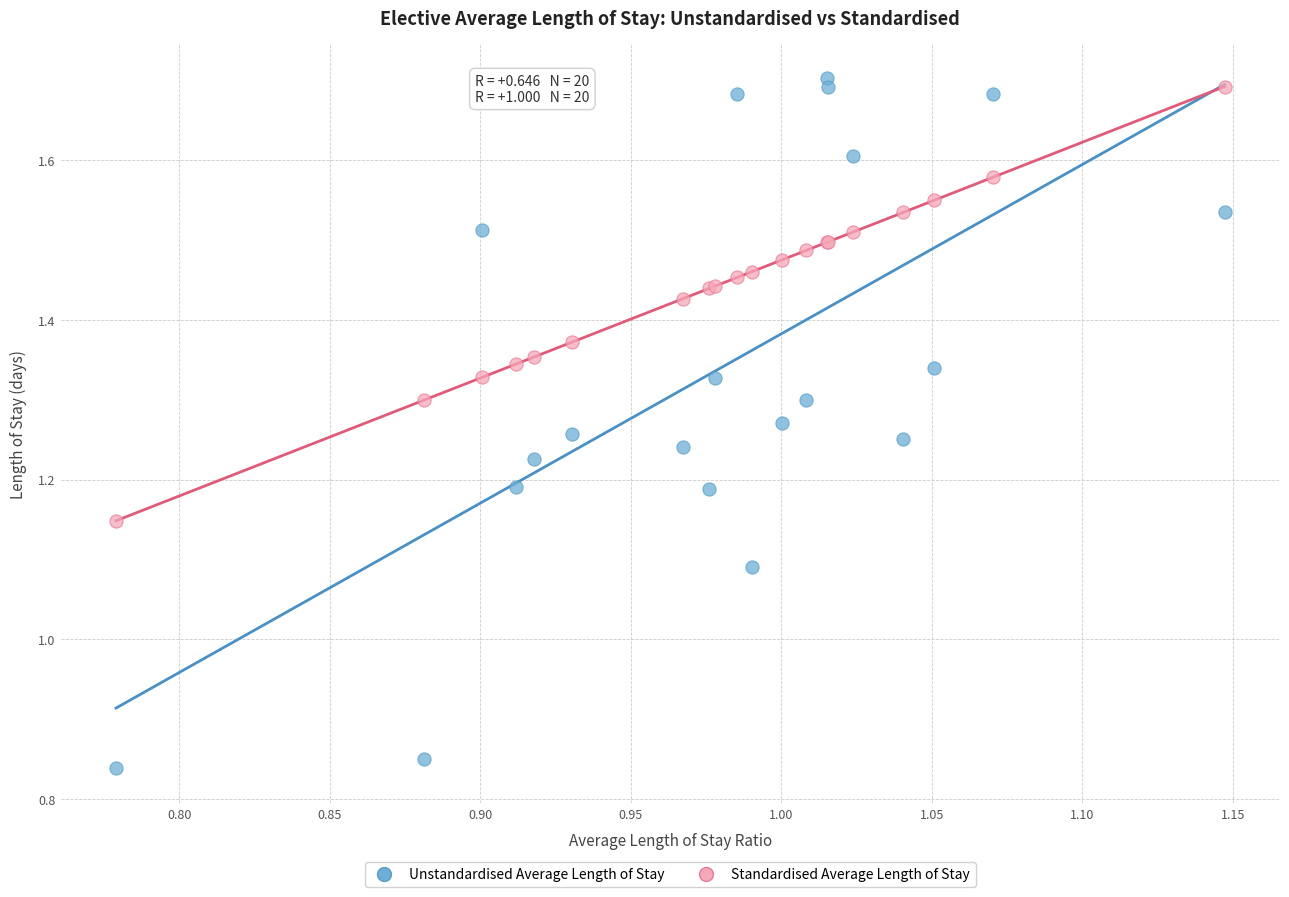

What is the X range (max minus min) for the scatter plot?

0.4